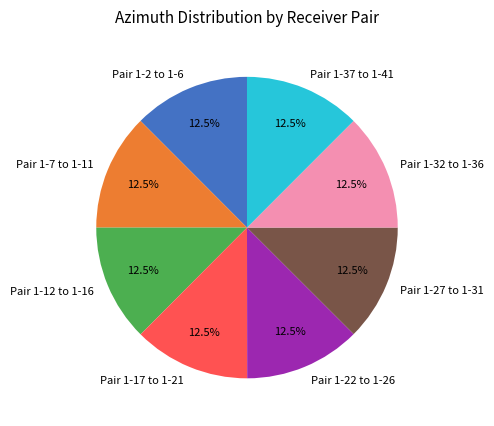

Approximately how many times larger is the value at Pair 1-17 to 1-21 compared to Pair 1-12 to 1-16?

1.0